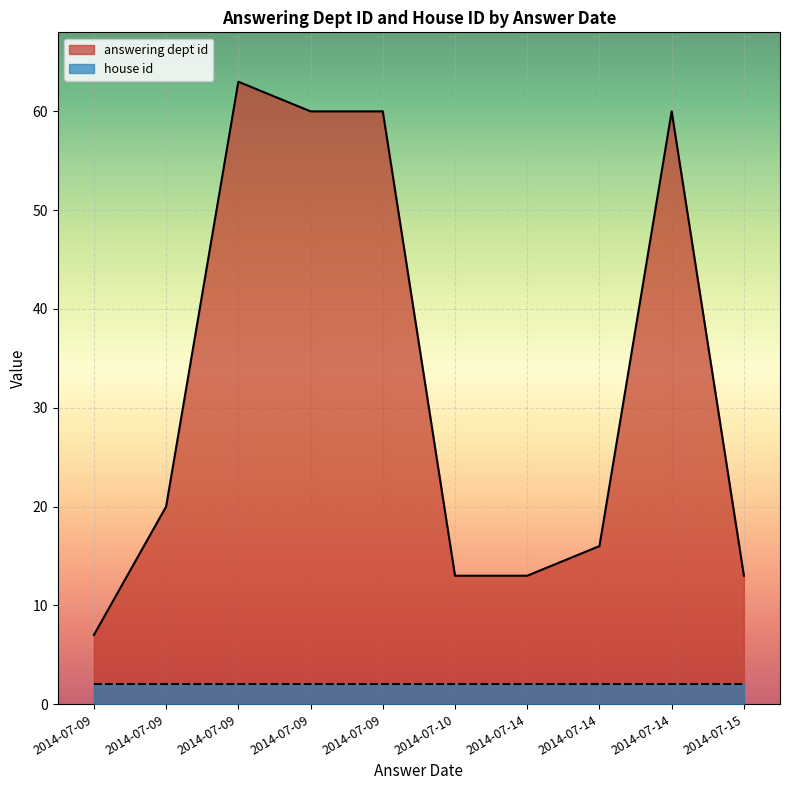

How many lines are shown in the chart?

2